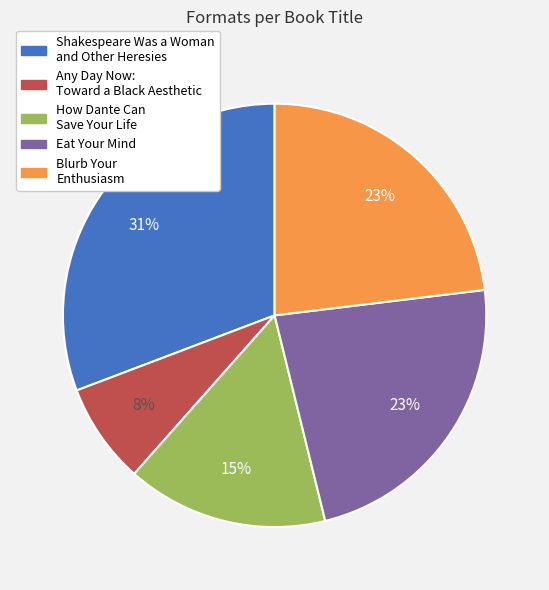

What percentage is the Shakespeare Was a Woman and Other Heresies slice, to the nearest percent?

31%